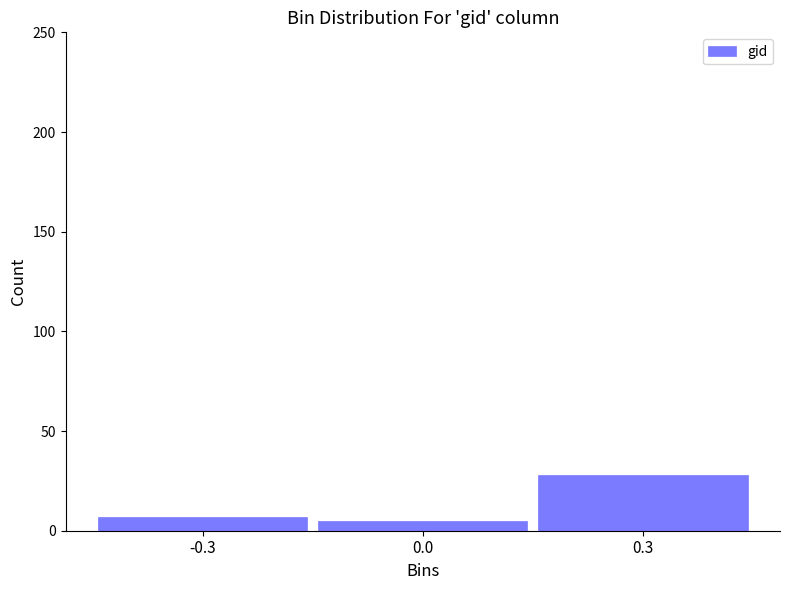

Reading right to left, what are all the values shown in this chart?

0.3=28	0.0=5	-0.3=7